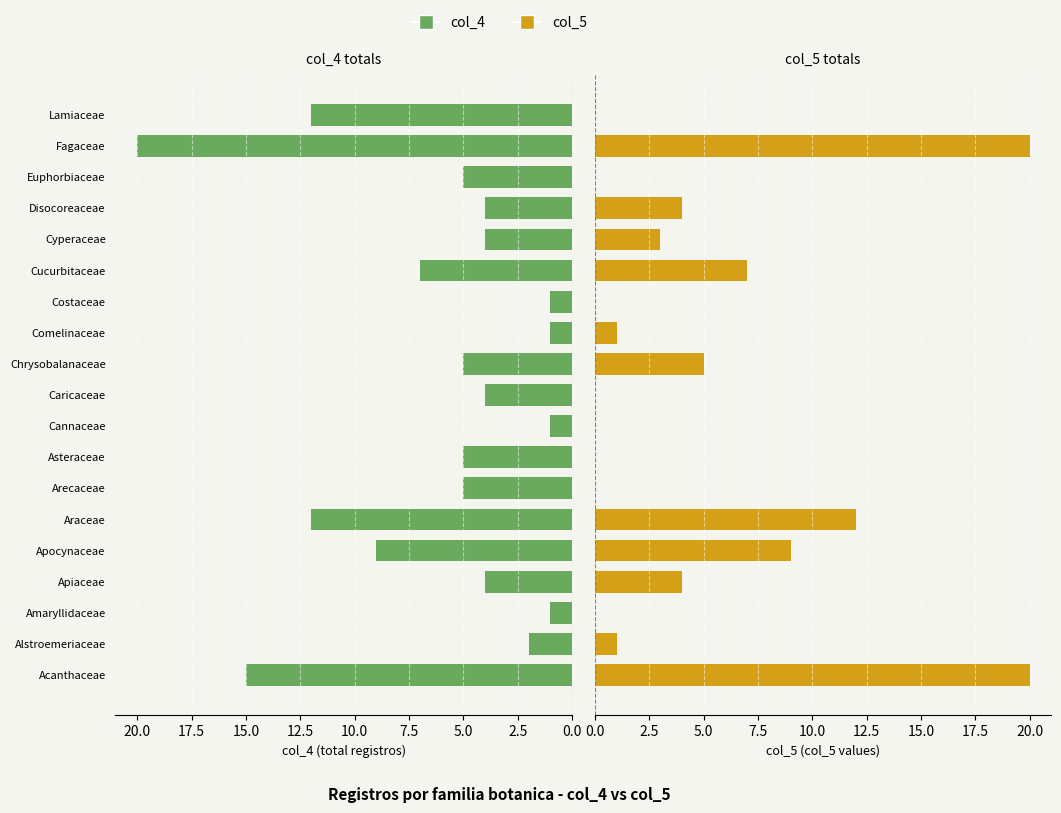

How many groups of bars are there?

19